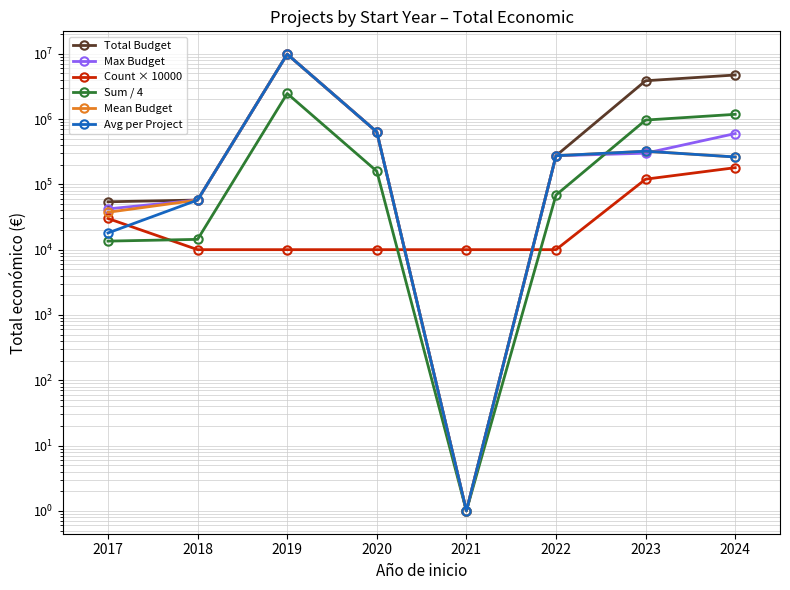

Reading right to left, list all the values displayed in this chart.

Total Budget: 2024=4723605.0	2023=3858559.0	2022=274183.0	2021=1.0	2020=635407.0	2019=9847932.0	2018=57500.0	2017=54072.0
Max Budget: 2024=599262.0	2023=299900.0	2022=274183.0	2021=1.0	2020=635407.0	2019=9847932.0	2018=57500.0	2017=42072.0
Count × 10000: 2024=180000.0	2023=120000.0	2022=10000.0	2021=10000.0	2020=10000.0	2019=10000.0	2018=10000.0	2017=30000.0
Sum / 4: 2024=1180901.0	2023=964639.0	2022=68545.0	2021=1.0	2020=158851.0	2019=2461983.0	2018=14375.0	2017=13518.0
Mean Budget: 2024=262422.0	2023=321547.0	2022=274183.0	2021=1.0	2020=635407.0	2019=9847932.0	2018=57500.0	2017=37357.0
Avg per Project: 2024=262422.5	2023=321546.6	2022=274183.0	2021=1.0	2020=635407.0	2019=9847932.0	2018=57500.0	2017=18024.0